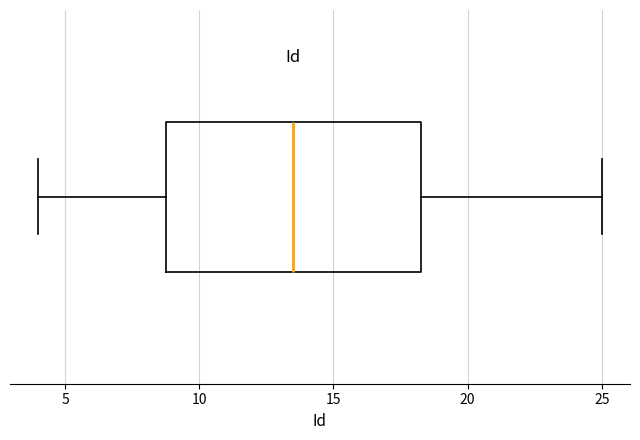

Read this box plot against the x-axis: the position of the median line, the range covered by the box, and the ends of both whiskers. The values are not printed on the chart, so give them approximately, as read against the axis.

median 13.5, box 9.0 to 18.5, whiskers 4.0 to 25.0